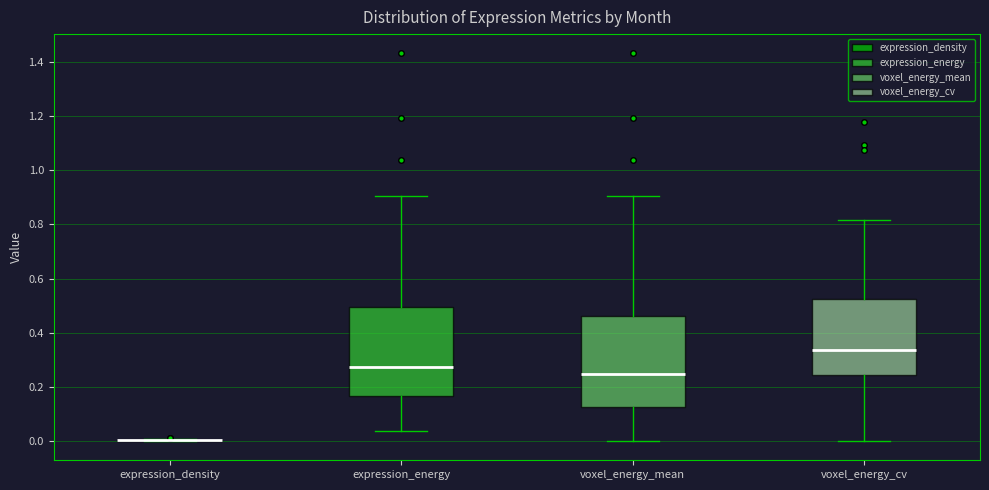

Where is the lower edge of the box for voxel_energy_mean on the y-axis? The values are not printed on the chart, so give them approximately, as read against the axis.

0.12